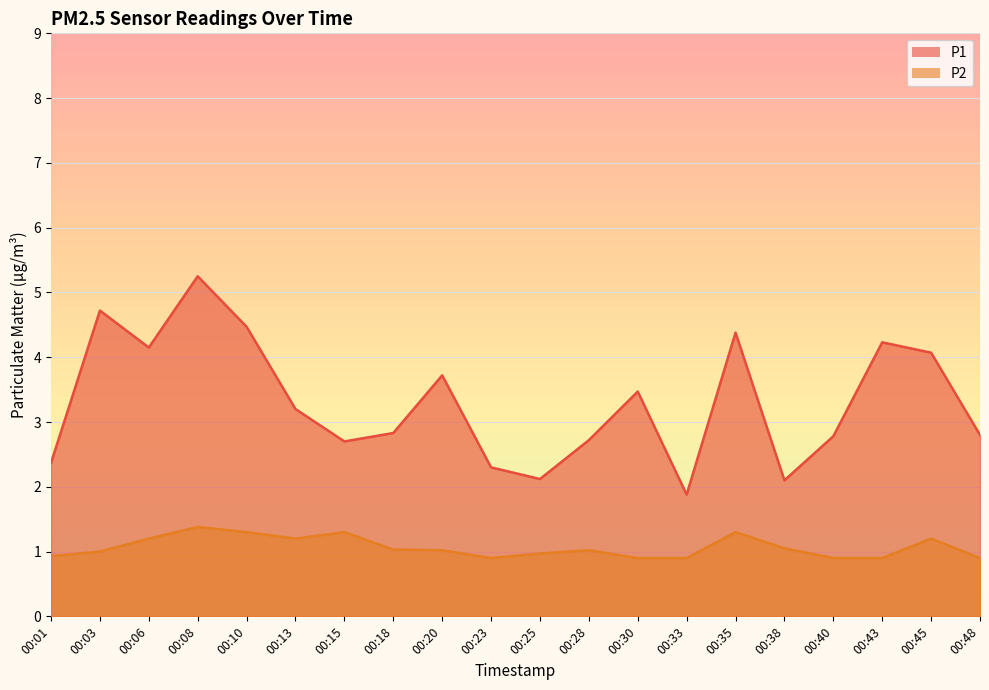

Where is P2 nearest to the value 1?

00:03